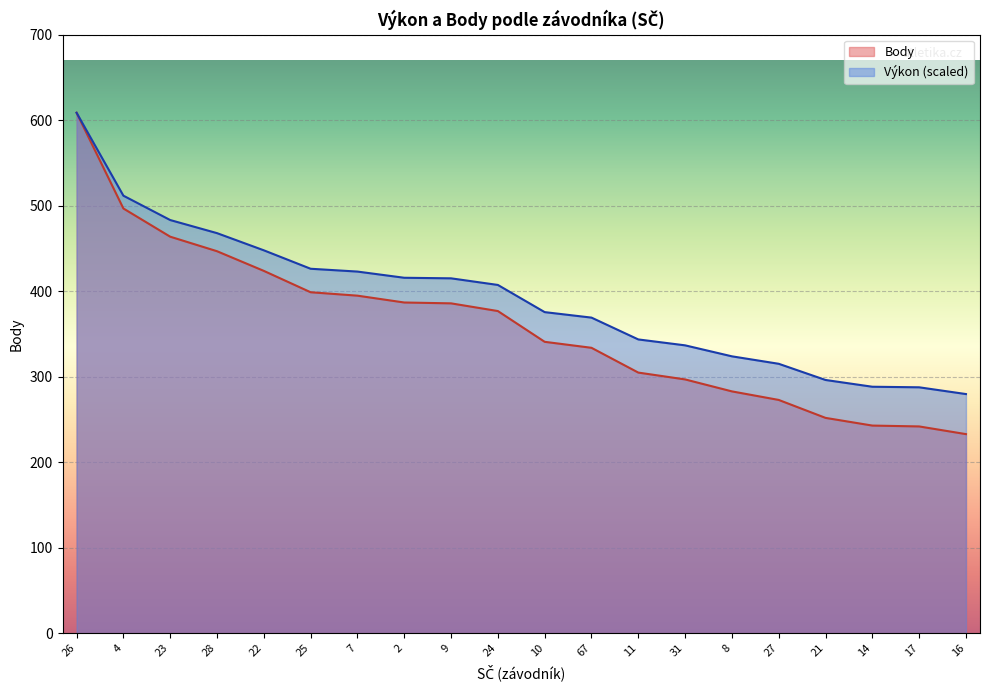

Which category has the lowest value in the Výkon series?

16